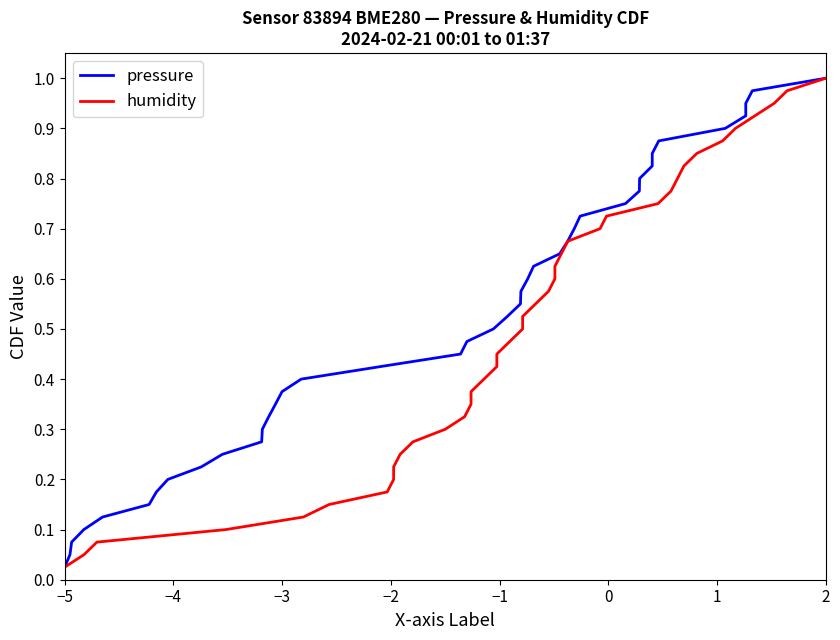

What is the average value of the pressure series?

0.5